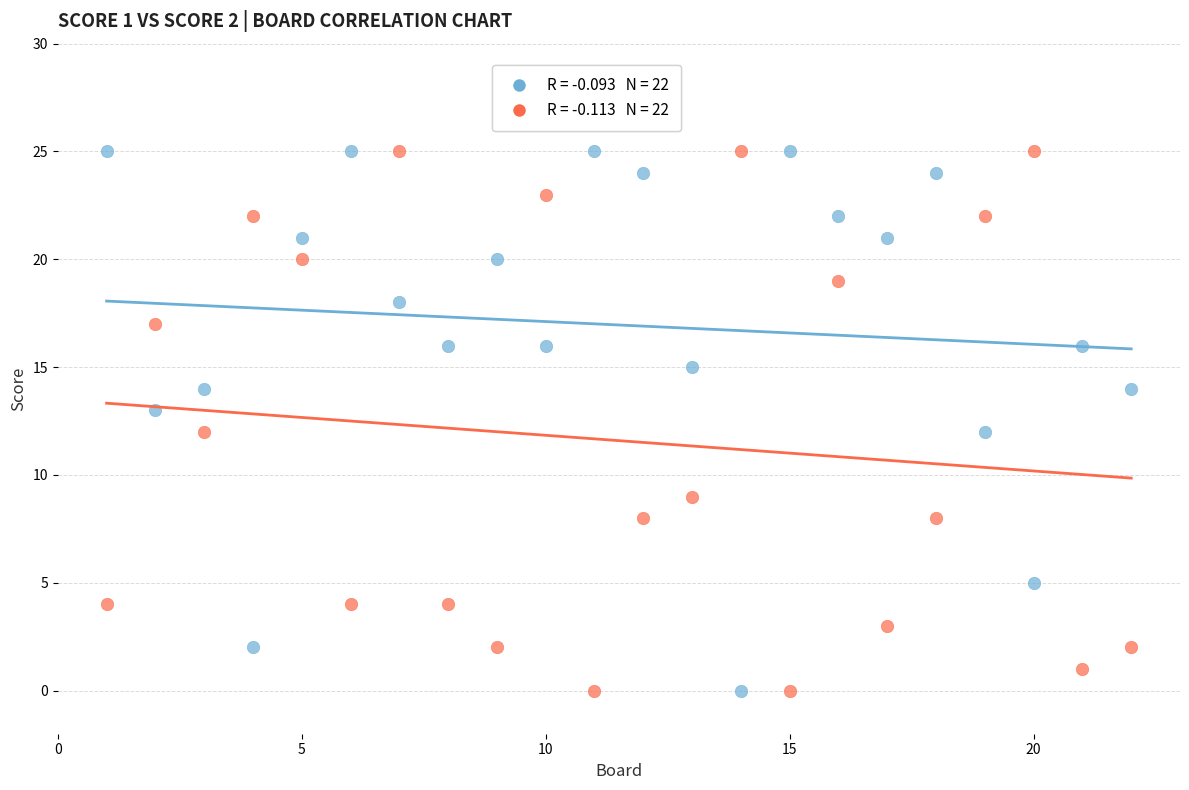

Across all data points, what is the range of X values (max minus min)?

21